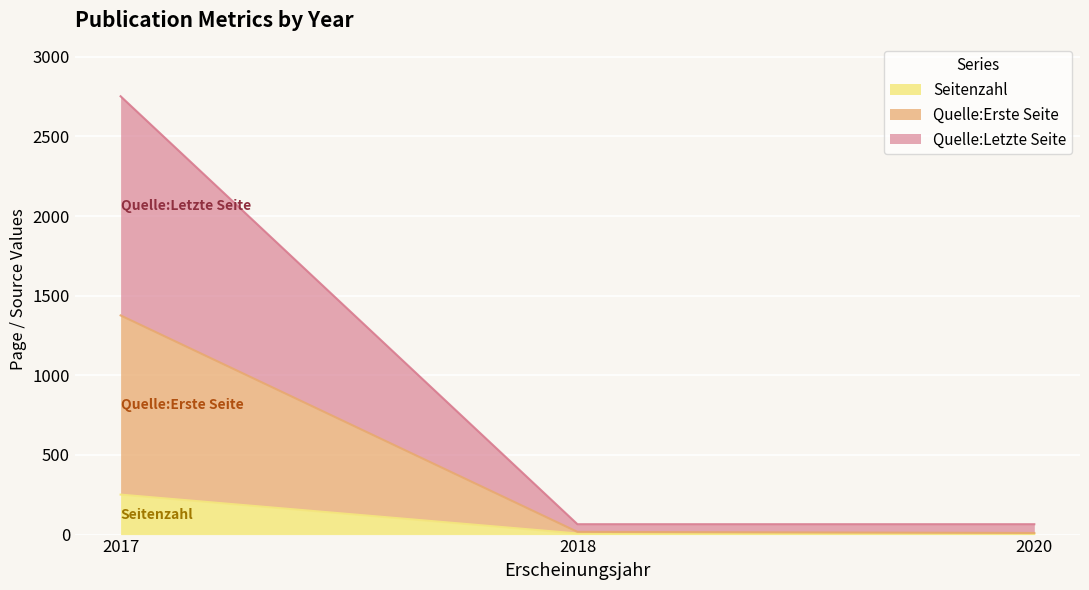

The Quelle:Letzte Seite series shows 4901 at 2017. True or false?

False